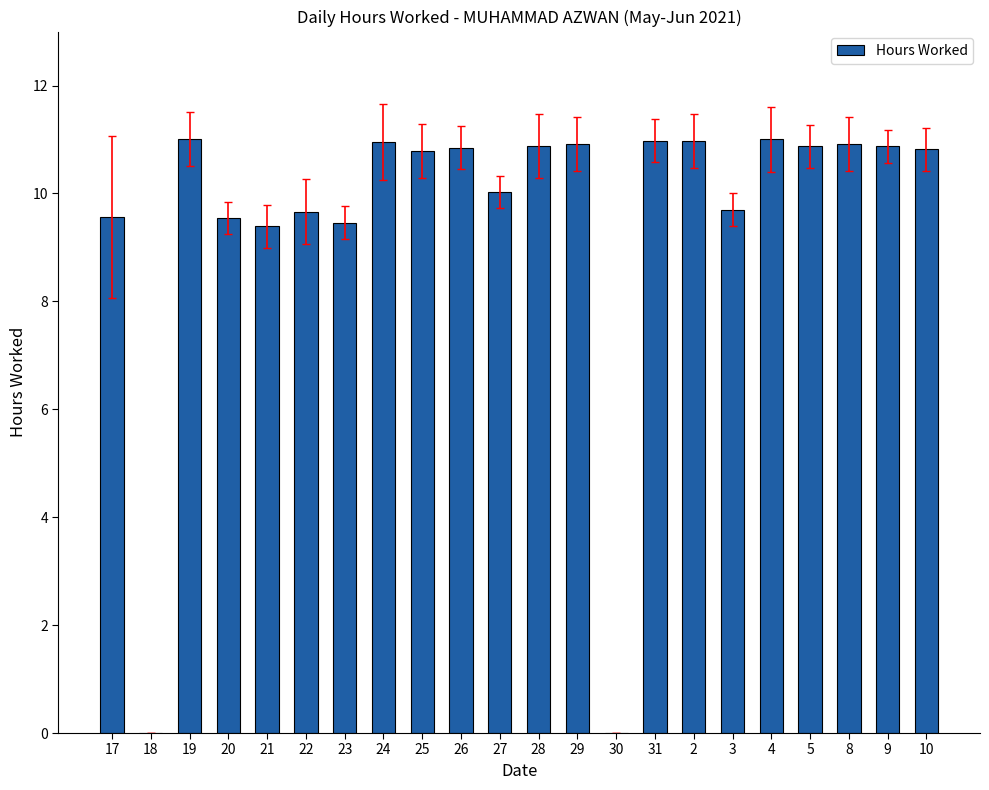

What is the greatest value displayed?

11.0